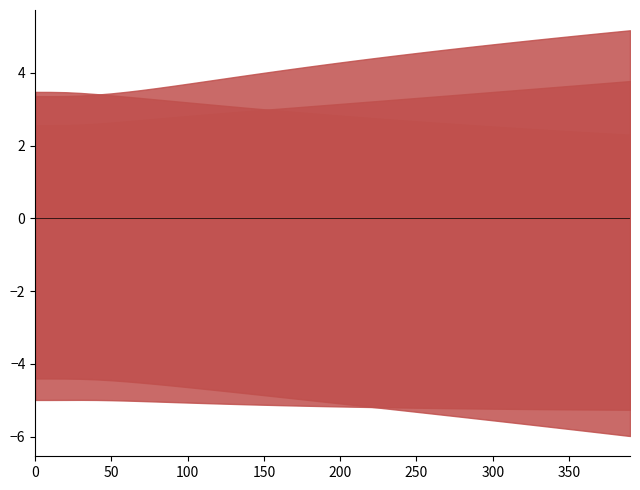

True or false: L1_0--AuCu a=2.7787 and oqmd-755028 a=5.3414 intersect in this chart.

False